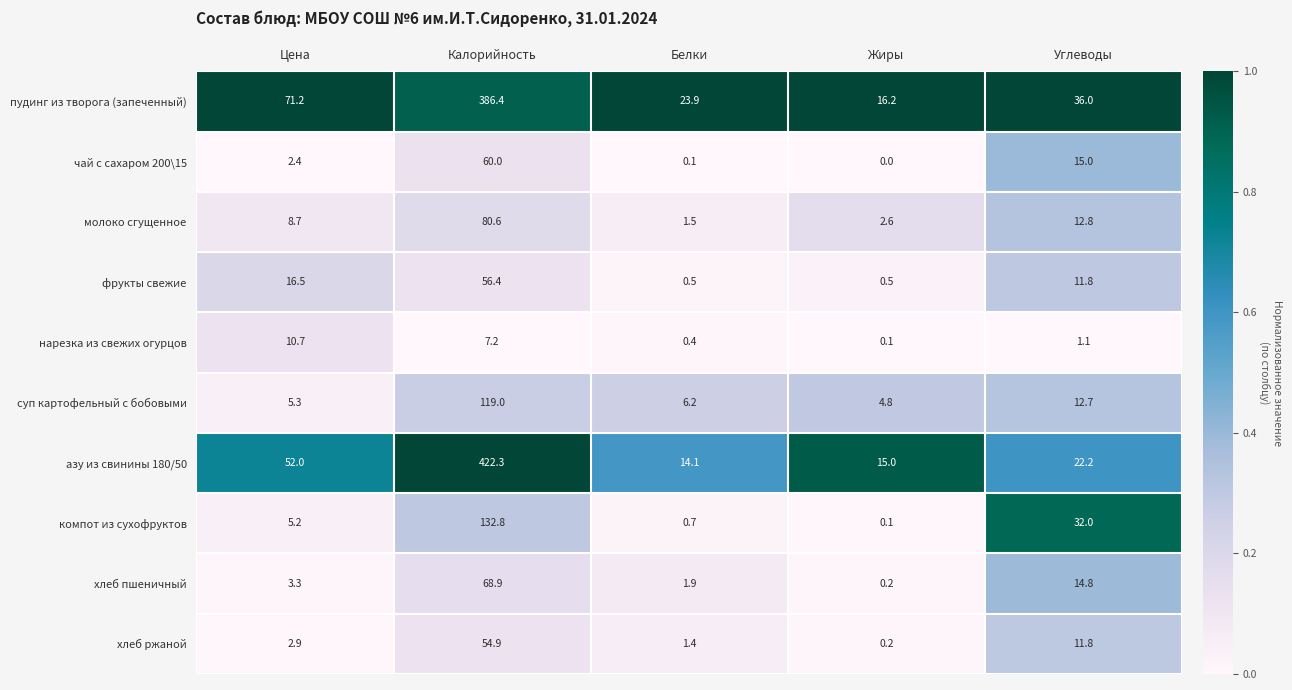

List the series in order of their peak value, lowest first.

нарезка из свежих огурцов, хлеб ржаной, фрукты свежие, чай с сахаром 200\15, хлеб пшеничный, молоко сгущенное, суп картофельный с бобовыми, компот из сухофруктов, пудинг из творога (запеченный), азу из свинины 180/50